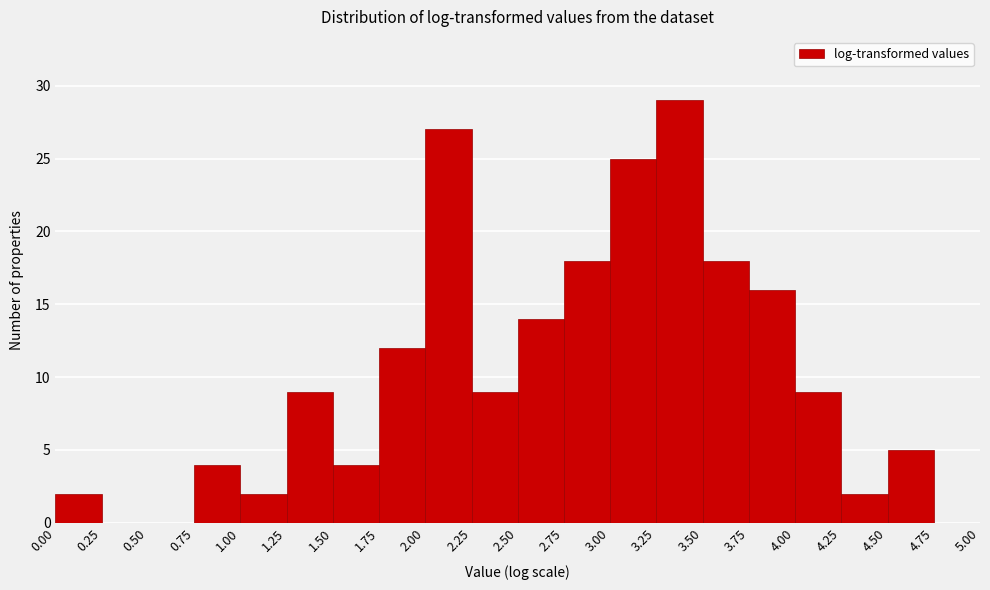

Reading left to right, list every bar in this chart as the range it spans on the x-axis followed by its height. The values are not printed on the chart, so give them approximately, as read against the axis.

0.00 to 0.25: 2
0.25 to 0.50: 0
0.50 to 0.75: 0
0.75 to 1.00: 4
1.00 to 1.25: 2
1.25 to 1.50: 9
1.50 to 1.75: 4
1.75 to 2.00: 12
2.00 to 2.25: 27
2.25 to 2.50: 9
2.50 to 2.75: 14
2.75 to 3.00: 18
3.00 to 3.25: 25
3.25 to 3.50: 29
3.50 to 3.75: 18
3.75 to 4.00: 16
4.00 to 4.25: 9
4.25 to 4.50: 2
4.50 to 4.75: 5
4.75 to 5.00: 0